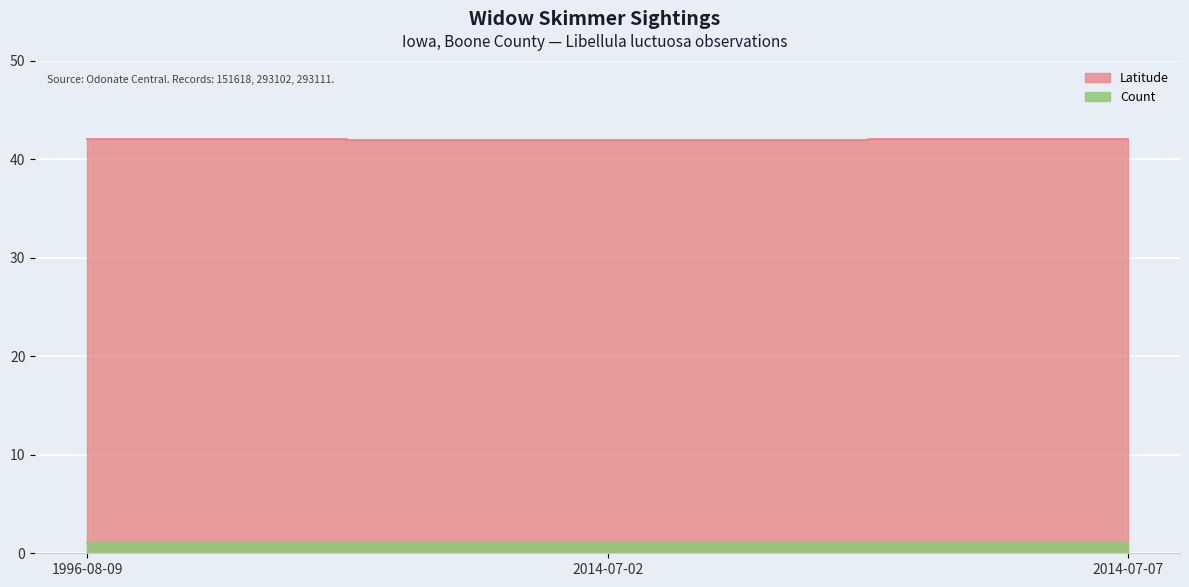

Rank the categories by value from highest to lowest.

1996-08-09, 2014-07-07, 2014-07-02